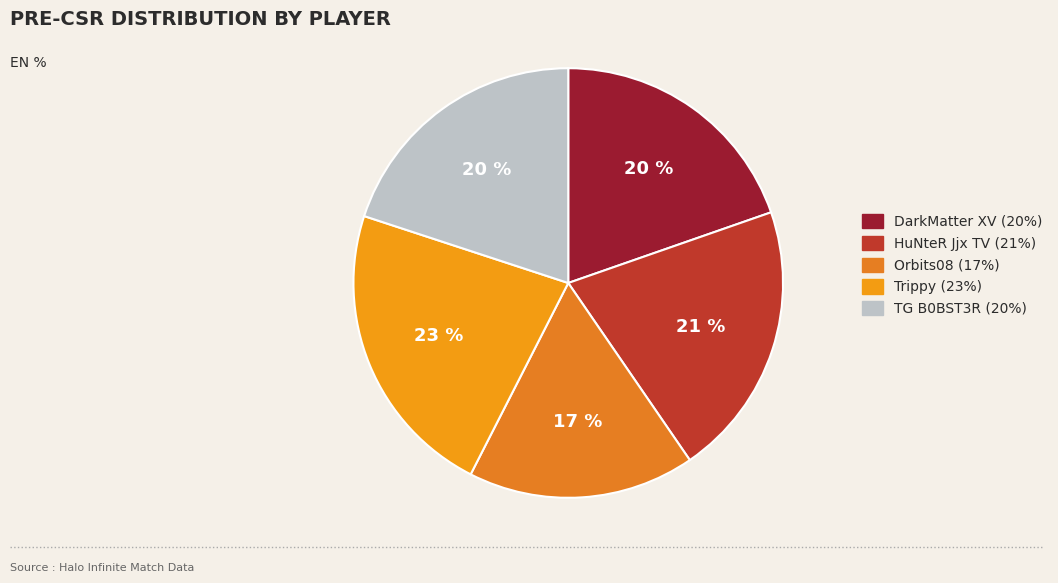

Count the number of slices in the pie.

5